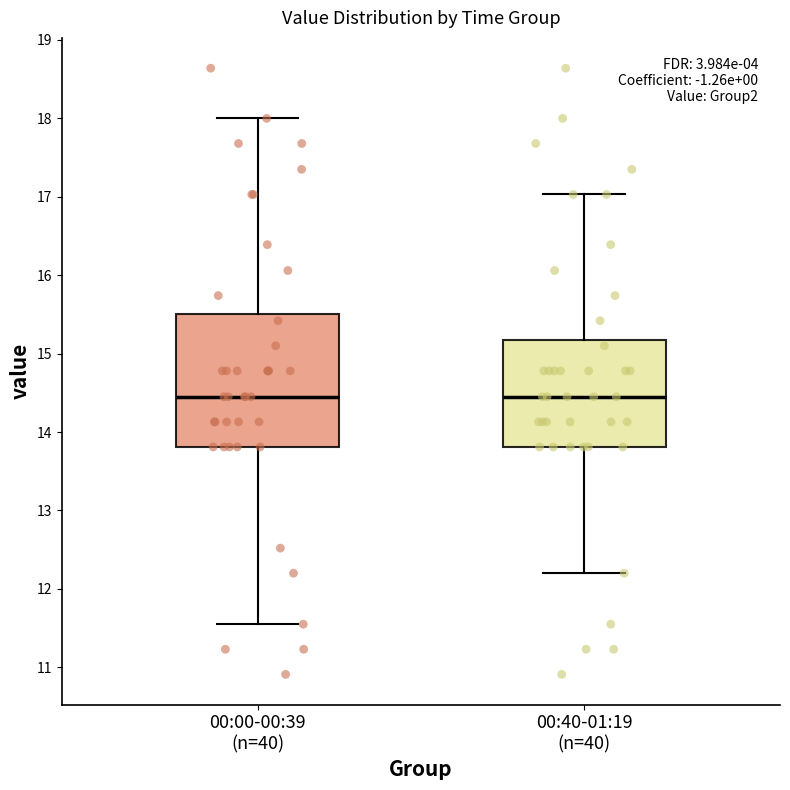

Which box is the tallest, from its lower edge to its upper edge?

00:00-00:39 (n=40)